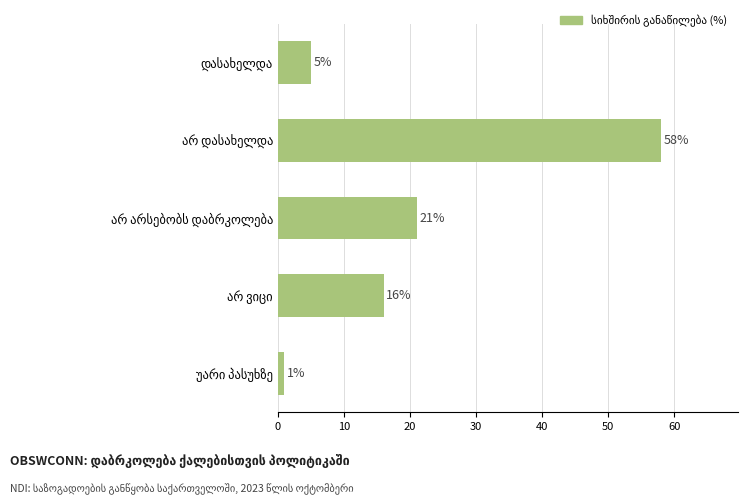

Reading bottom to top, list all the values displayed in this chart.

1	16	21	58	5